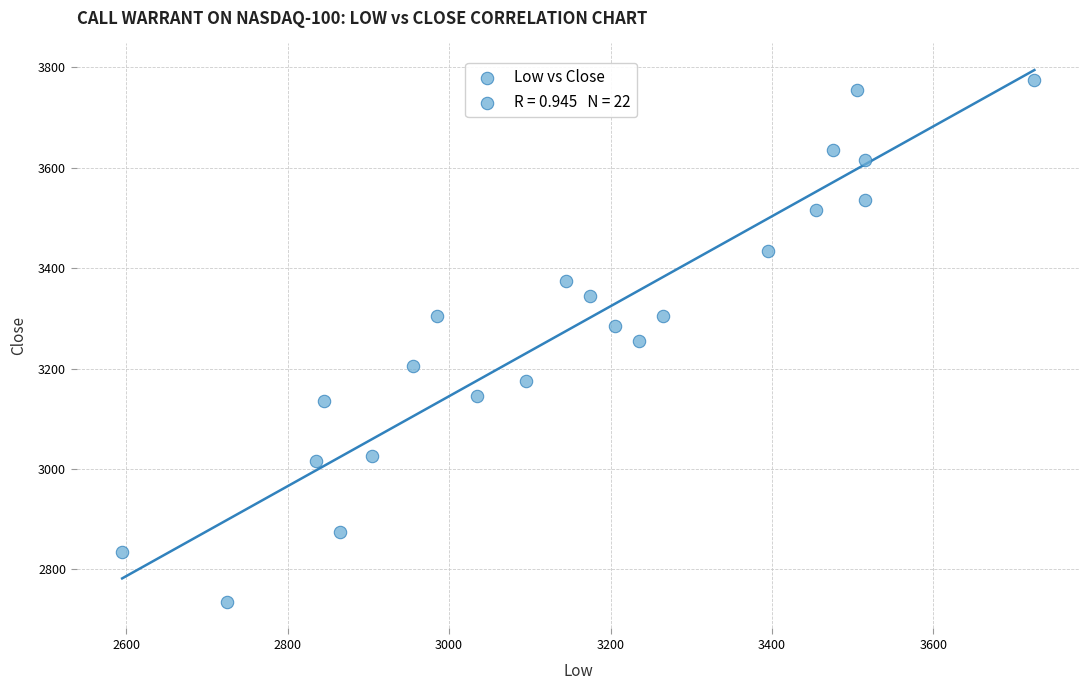

What is the range of X values (max minus min)?

1130